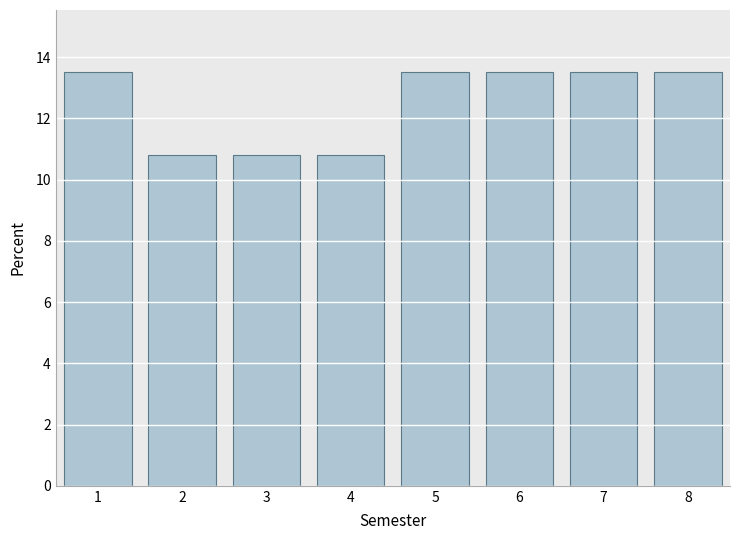

Reading right to left, list all the values displayed in this chart.

13.5	13.5	13.5	13.5	10.8	10.8	10.8	13.5